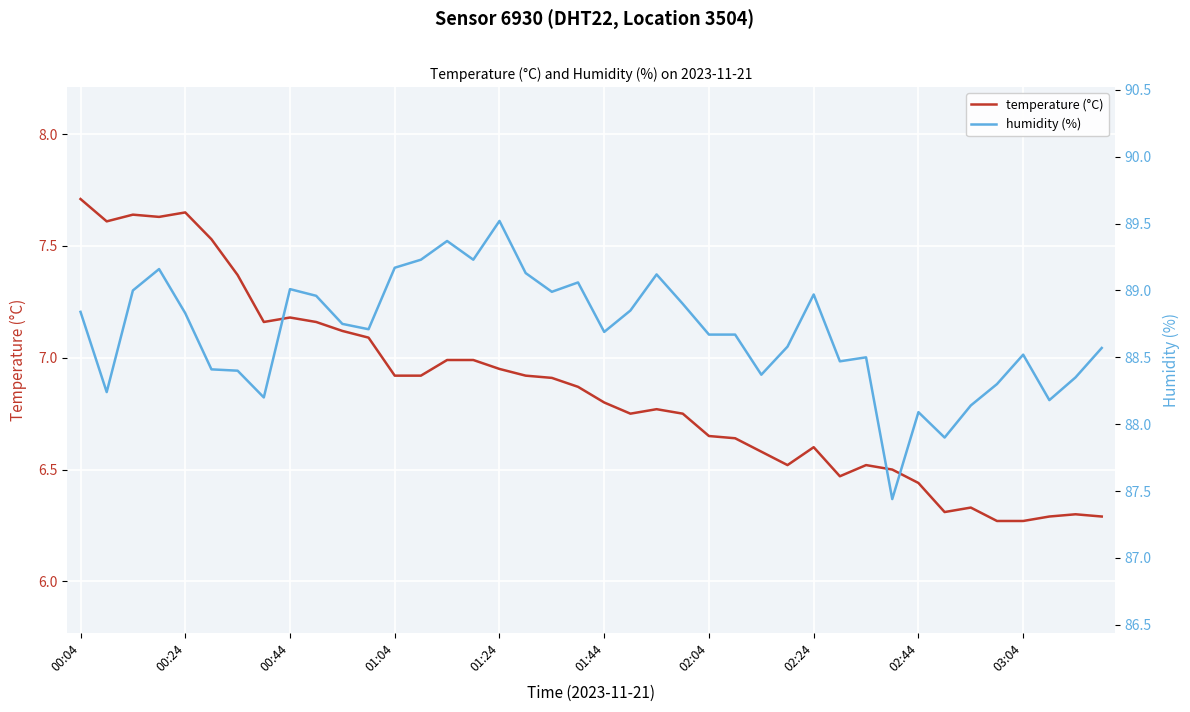

Which series has the largest total across all categories?

humidity (%)